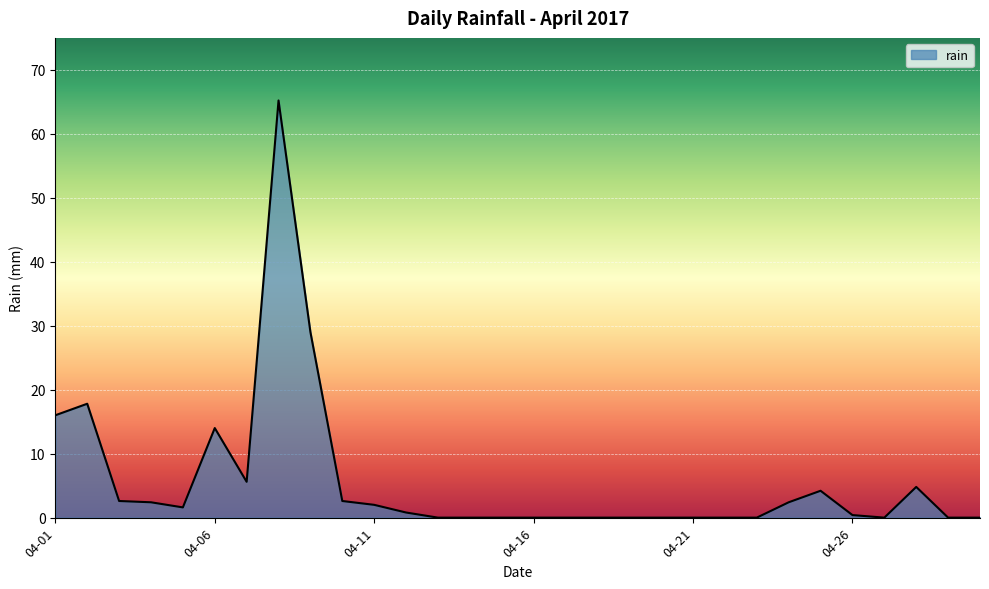

What is the difference between the maximum and minimum values?

65.2